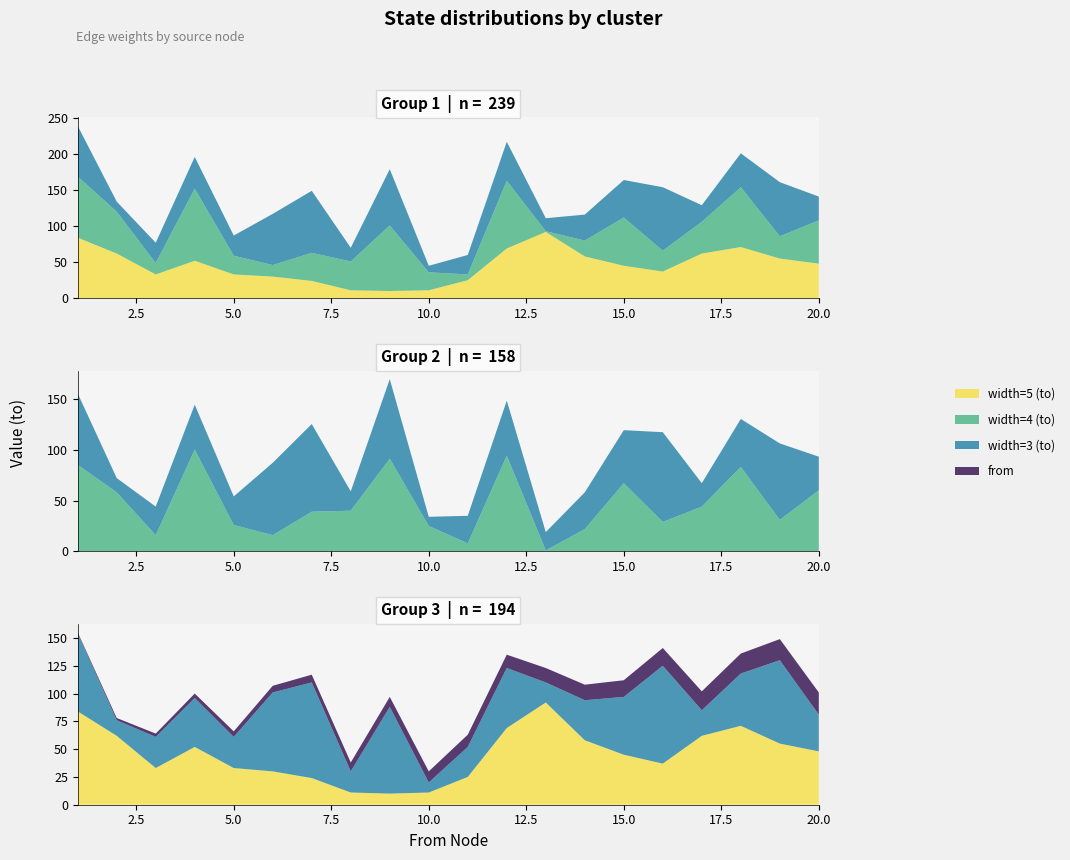

Reading right to left, what are all the values shown in this chart?

width=5 (to): 20=48	19=55	18=71	17=62	16=37	15=45	14=58	13=92	12=69	11=25	10=11	9=10	8=11	7=24	6=30	5=33	4=52	3=33	2=62	1=84
width=4 (to): 20=60	19=31	18=83	17=44	16=29	15=67	14=22	13=1	12=94	11=8	10=25	9=91	8=40	7=39	6=16	5=26	4=100	3=16	2=58	1=85
width=3 (to): 20=33	19=75	18=47	17=23	16=88	15=52	14=36	13=18	12=54	11=27	10=9	9=78	8=19	7=86	6=71	5=28	4=44	3=28	2=14	1=70
from: 20=20	19=19	18=18	17=17	16=16	15=15	14=14	13=13	12=12	11=11	10=10	9=9	8=8	7=7	6=6	5=5	4=4	3=3	2=2	1=1